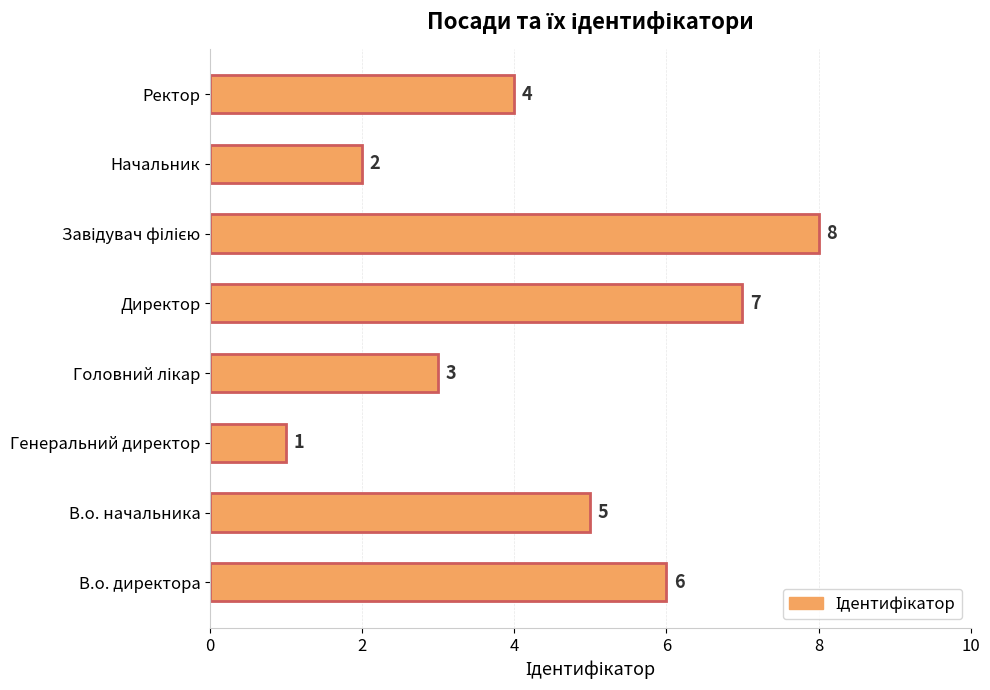

What is the difference between the second highest and second lowest values?

5